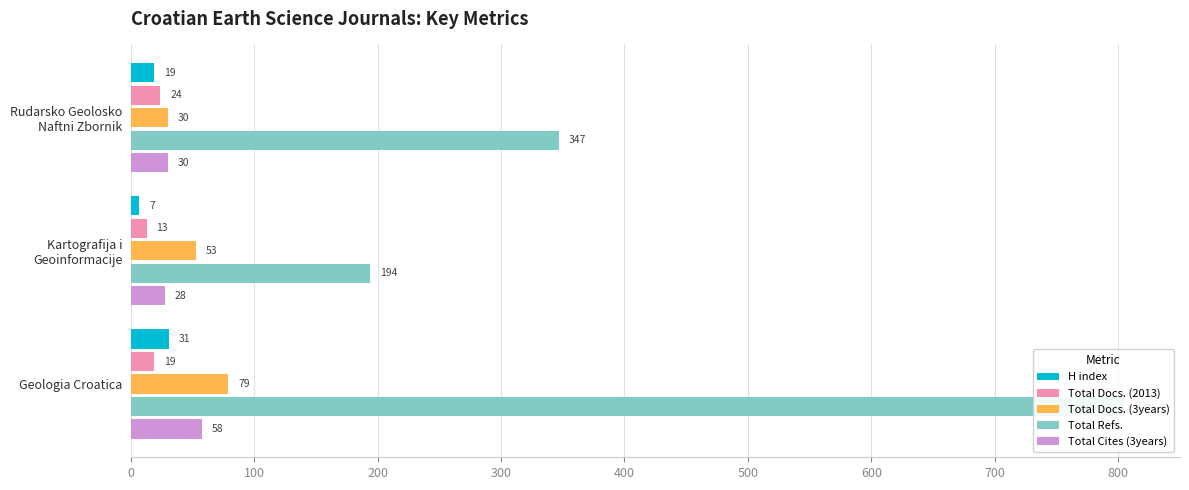

Are the bars grouped side by side (vs. stacked)?

Yes